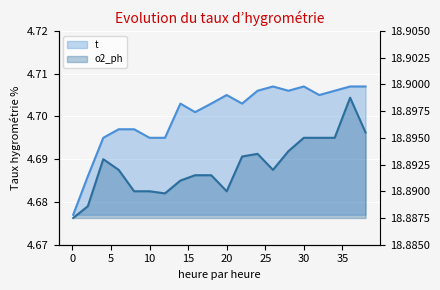

True or false: o2_ph and t intersect in this chart.

False